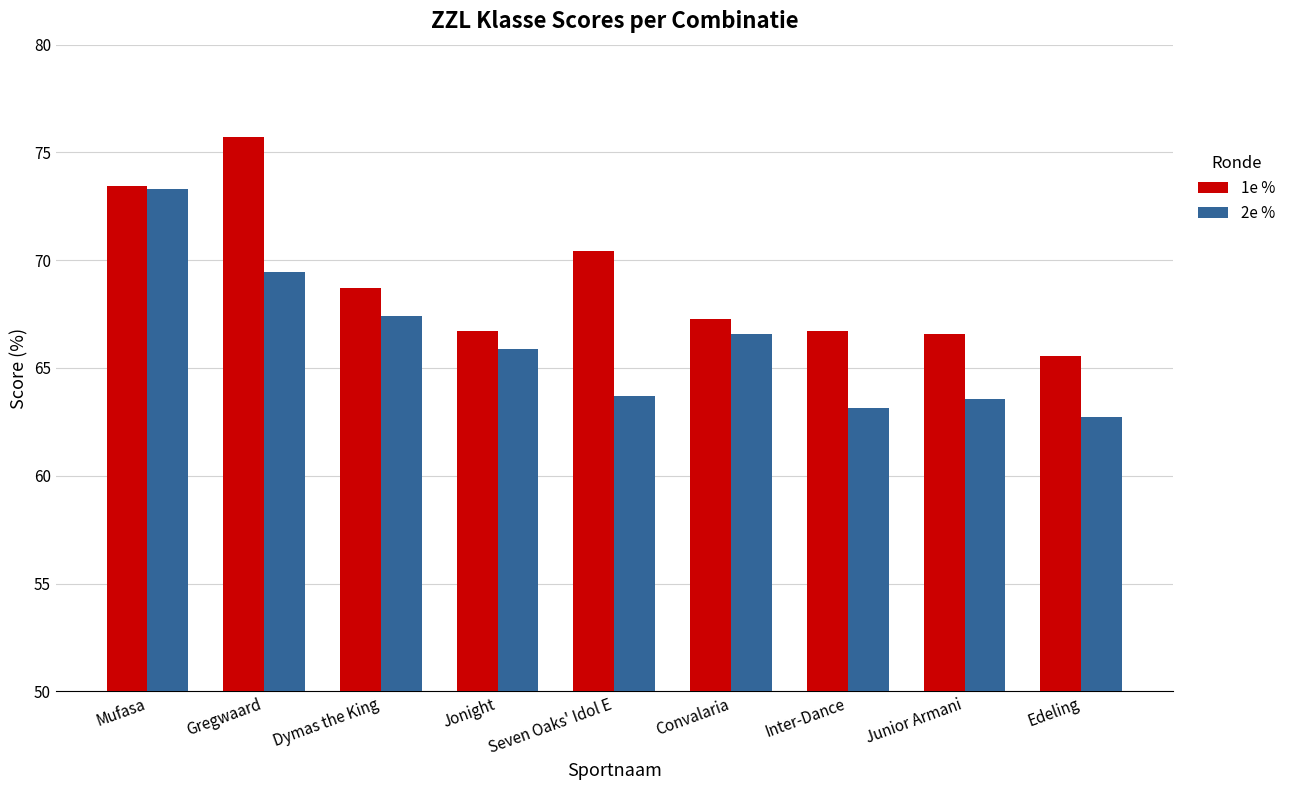

What is the highest value of the 1e % series?

75.7